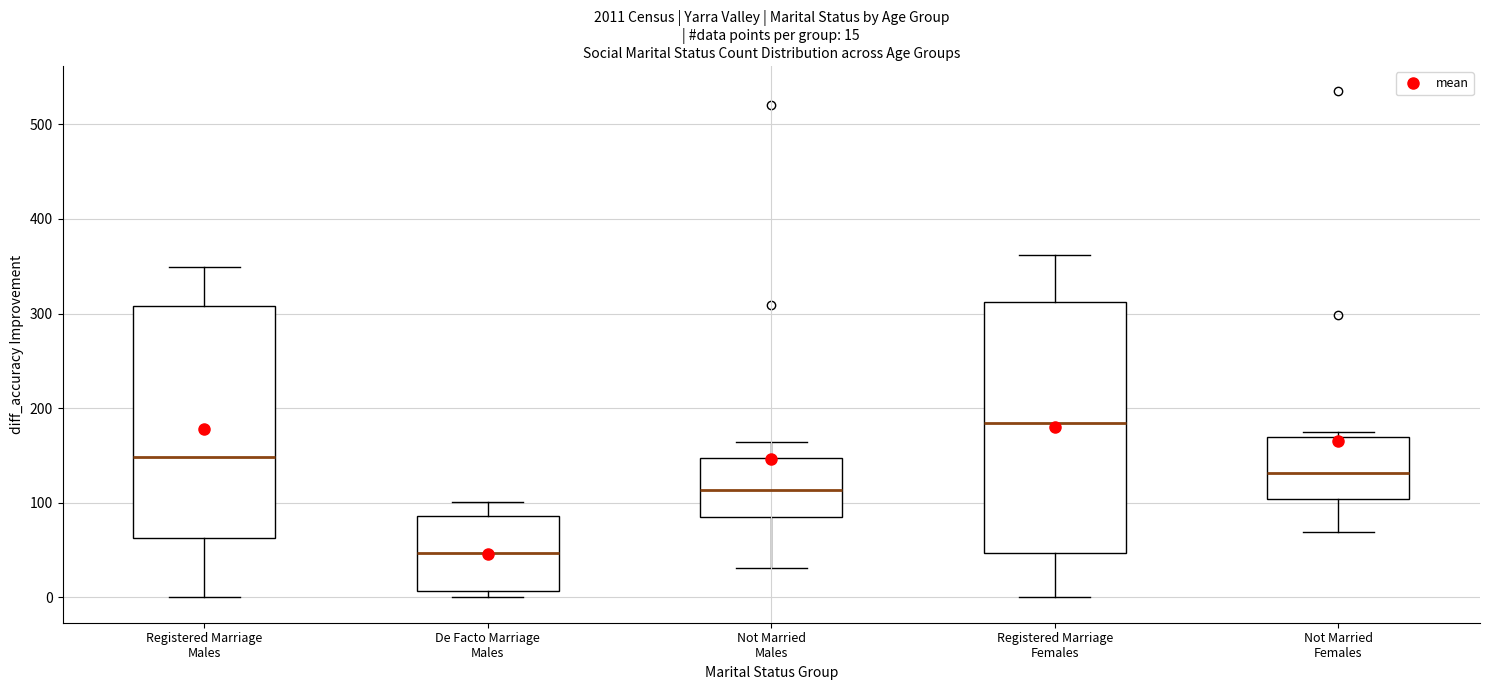

Comparing the boxes themselves (not the whiskers), which one is the tallest?

Registered Marriage Females